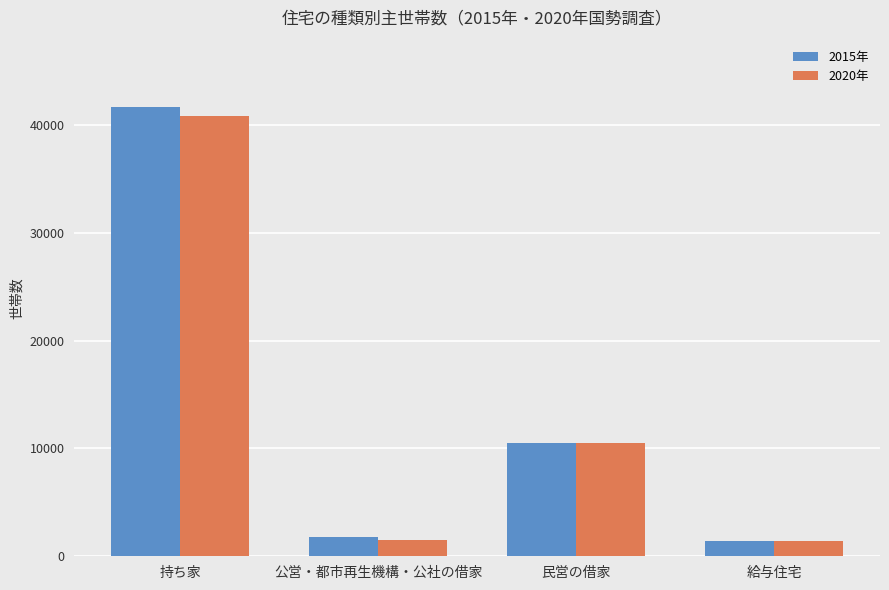

At which category is the sum across all series the highest?

持ち家